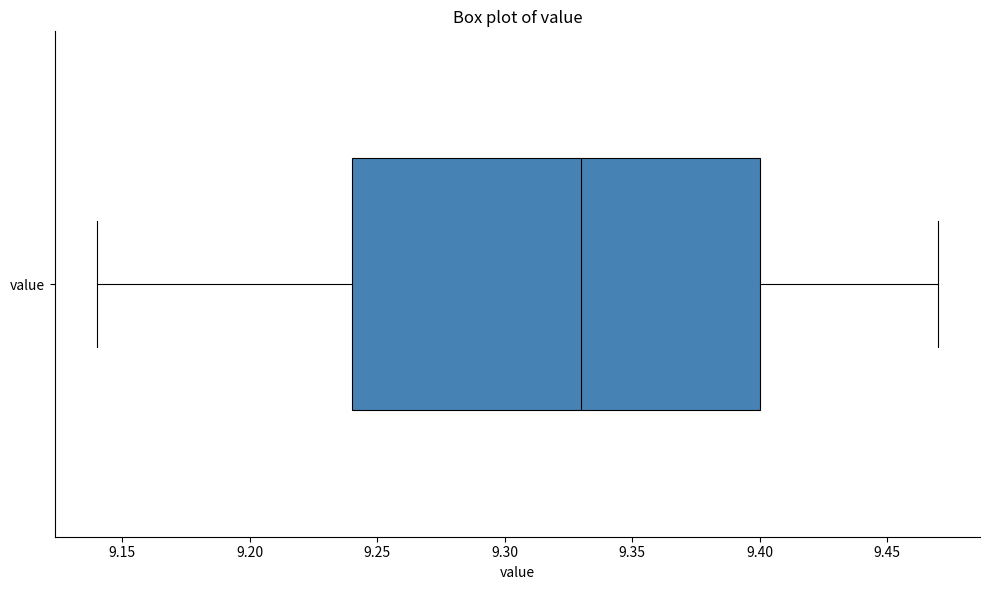

Where does the right whisker of the box for value end on the x-axis? The values are not printed on the chart, so give them approximately, as read against the axis.

9.47